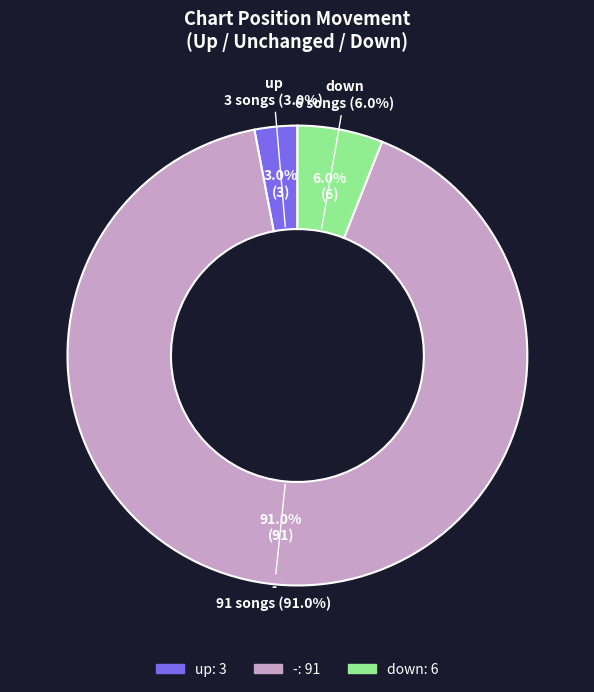

True or false: up accounts for 3% of the total.

True